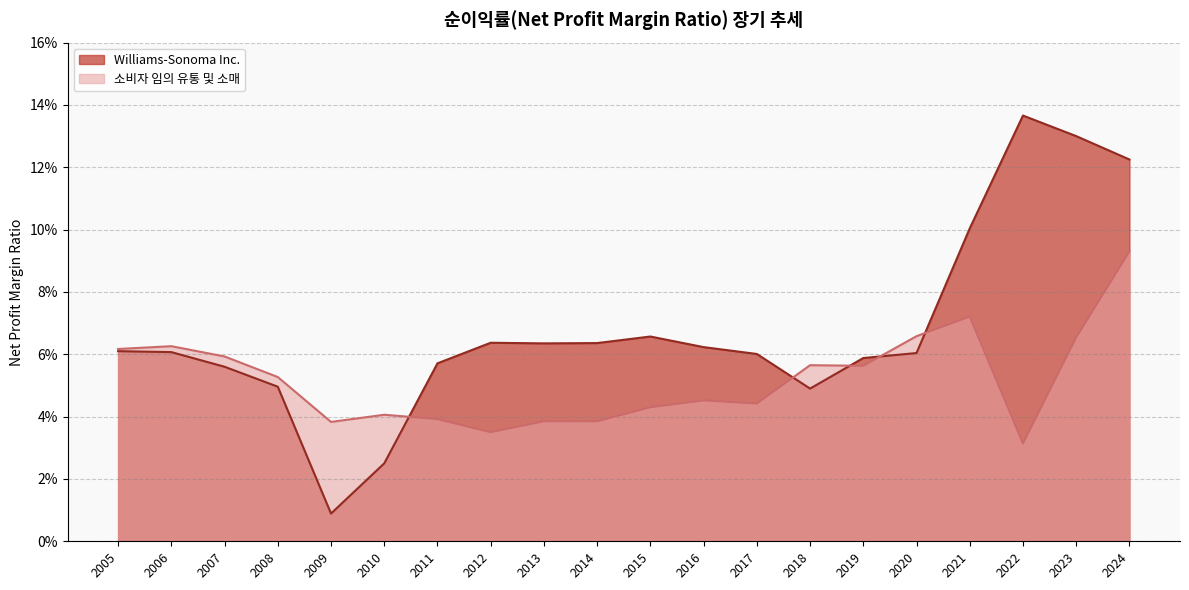

The 소비자 임의 유통 및 소매 series shows 0.0 at 2007-01-28. True or false?

False